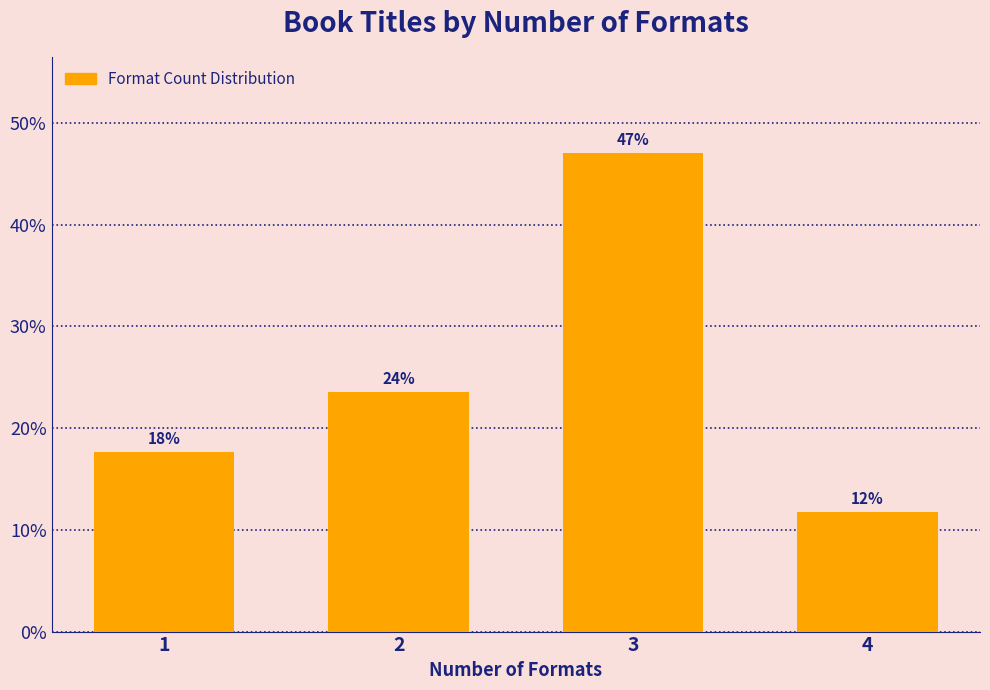

Are the bars horizontal?

No